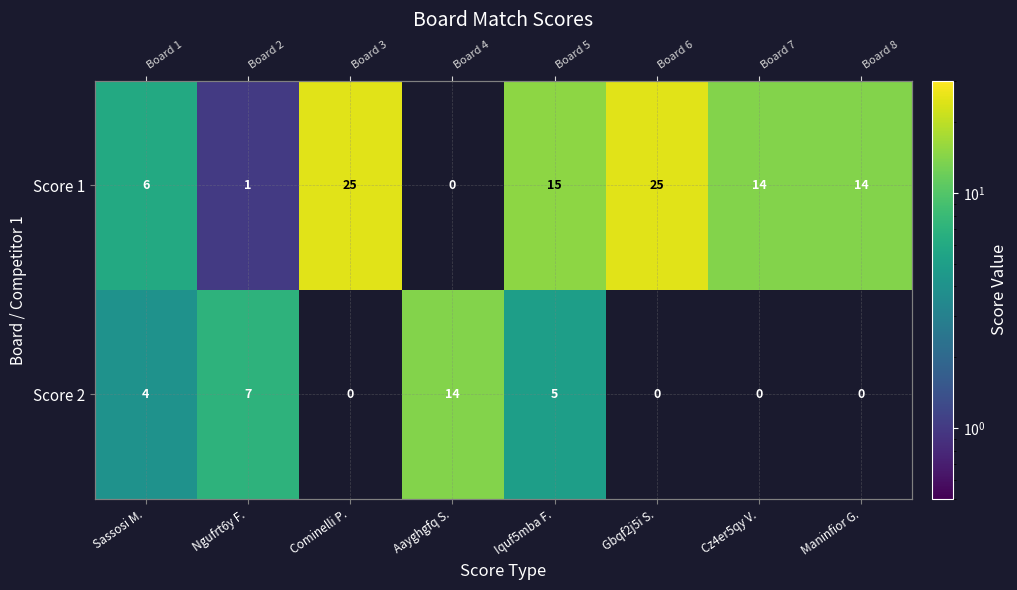

How many data points in Score 1 are above 14?

3